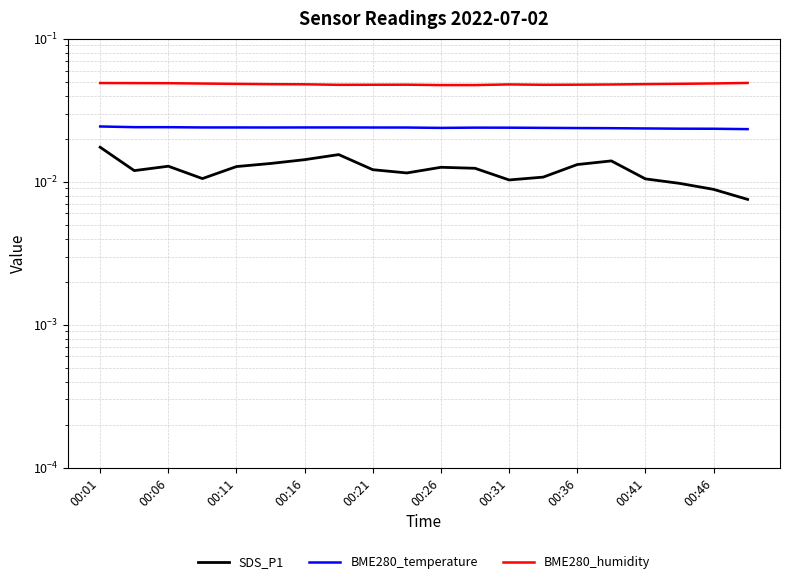

At 00:16, list the series in order from smallest to largest.

SDS_P1, BME280_temperature, BME280_humidity